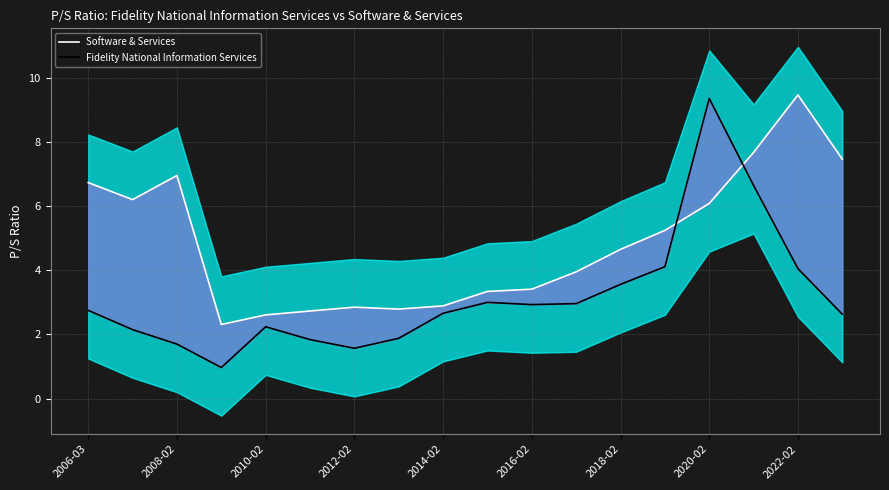

Does the chart have visible grid lines?

Yes